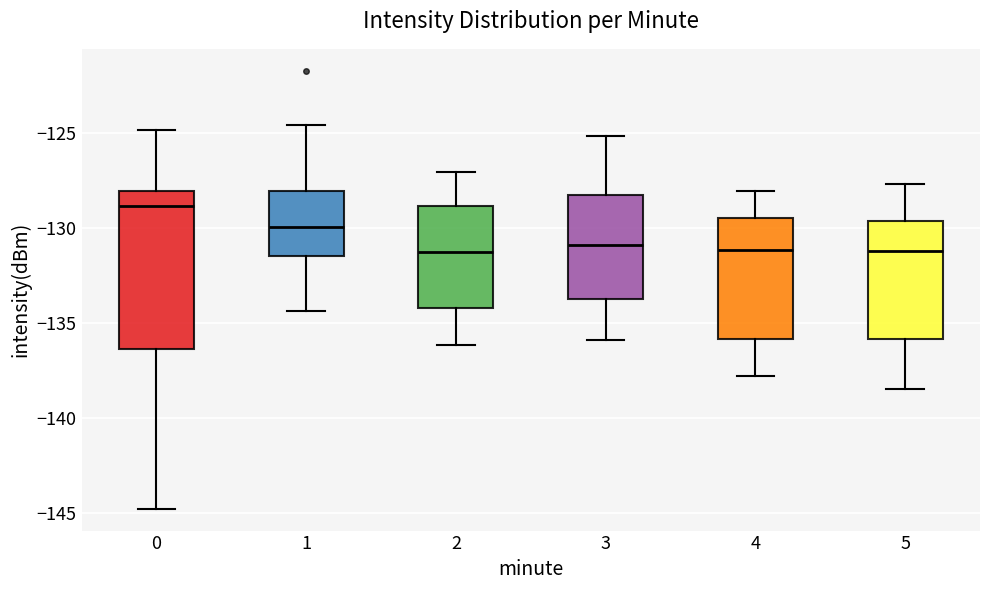

Reading left to right, read every box against the y-axis: the position of its median line, the range the box covers, and the ends of its whiskers. The values are not printed on the chart, so give them approximately, as read against the axis.

0: median -129.0, box -136.5 to -128.0, whiskers -145.0 to -125.0
1: median -130.0, box -131.5 to -128.0, whiskers -134.5 to -124.5
2: median -131.5, box -134.0 to -129.0, whiskers -136.0 to -127.0
3: median -131.0, box -133.5 to -128.0, whiskers -136.0 to -125.0
4: median -131.0, box -136.0 to -129.5, whiskers -138.0 to -128.0
5: median -131.0, box -136.0 to -129.5, whiskers -138.5 to -127.5